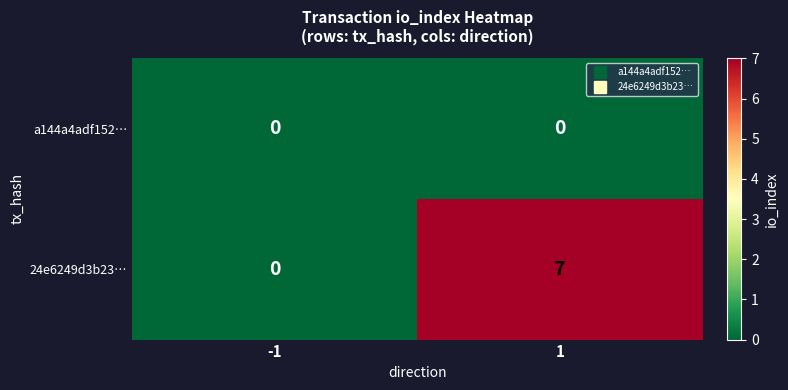

How many series are shown in this chart?

2